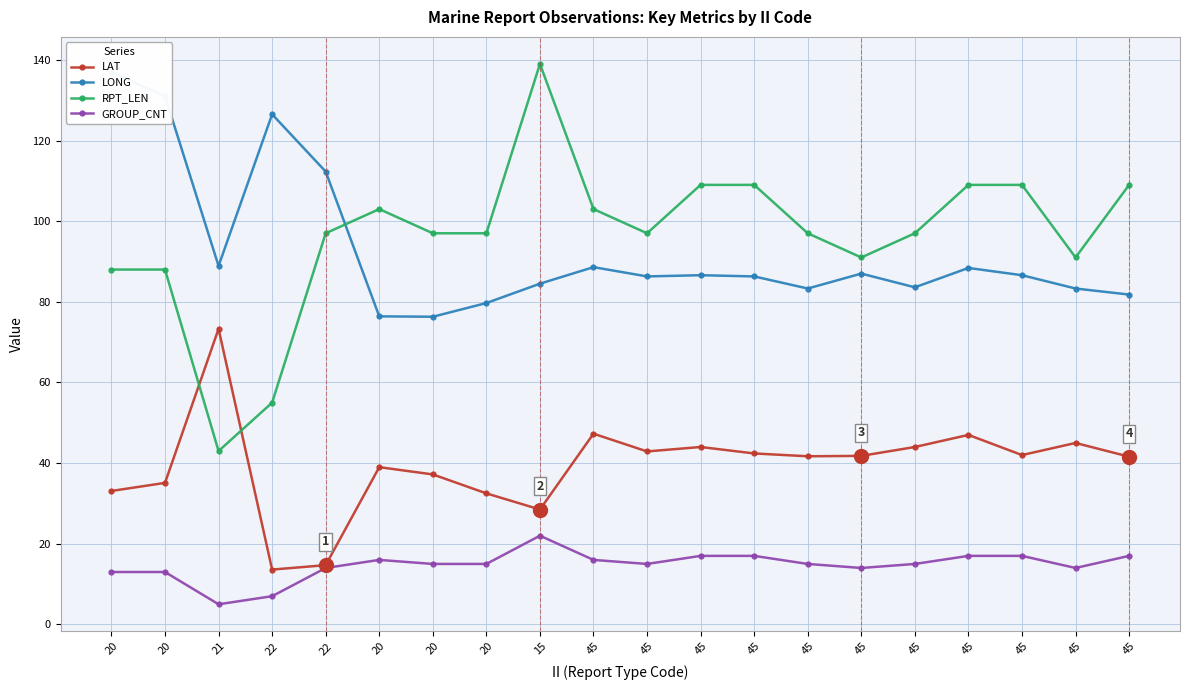

What value does the GROUP_CNT series have at 45?

14.0